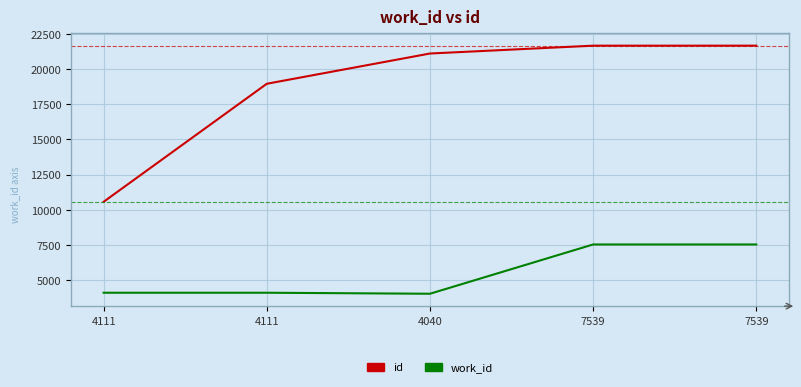

What are all the series names shown in the legend?

id, work_id